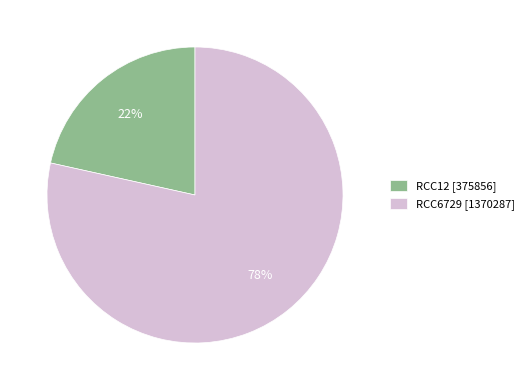

Between RCC6729 [1370287] and RCC12 [375856], which is larger?

RCC6729 [1370287]